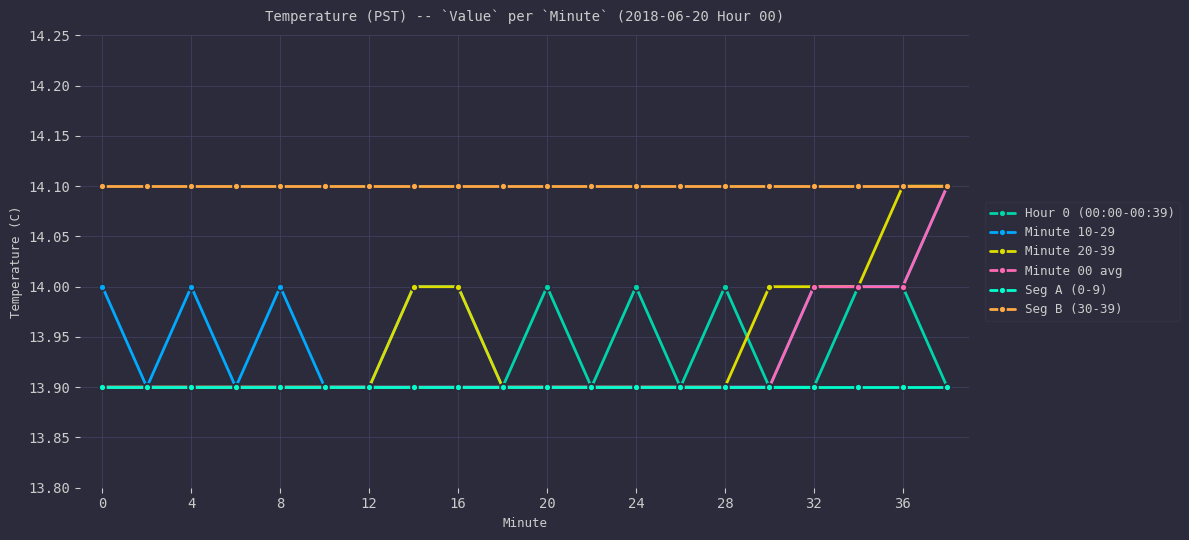

What is the greatest value displayed?

14.1